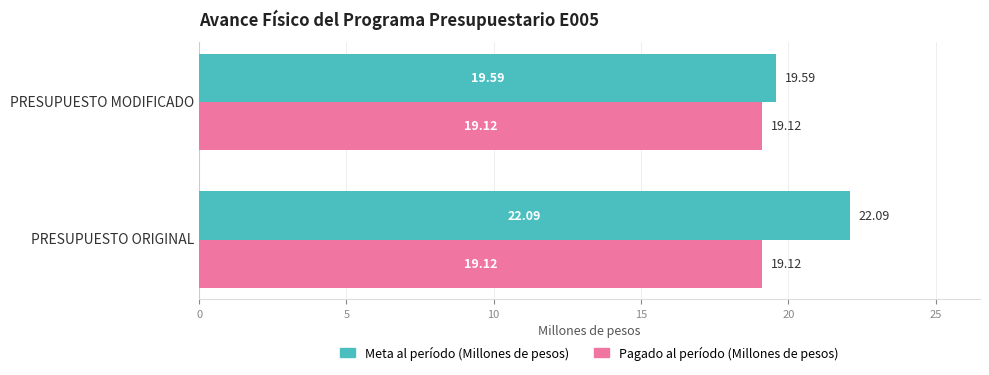

List the series in order of their peak value, lowest first.

Pagado al período (Millones de pesos), Meta al período (Millones de pesos)